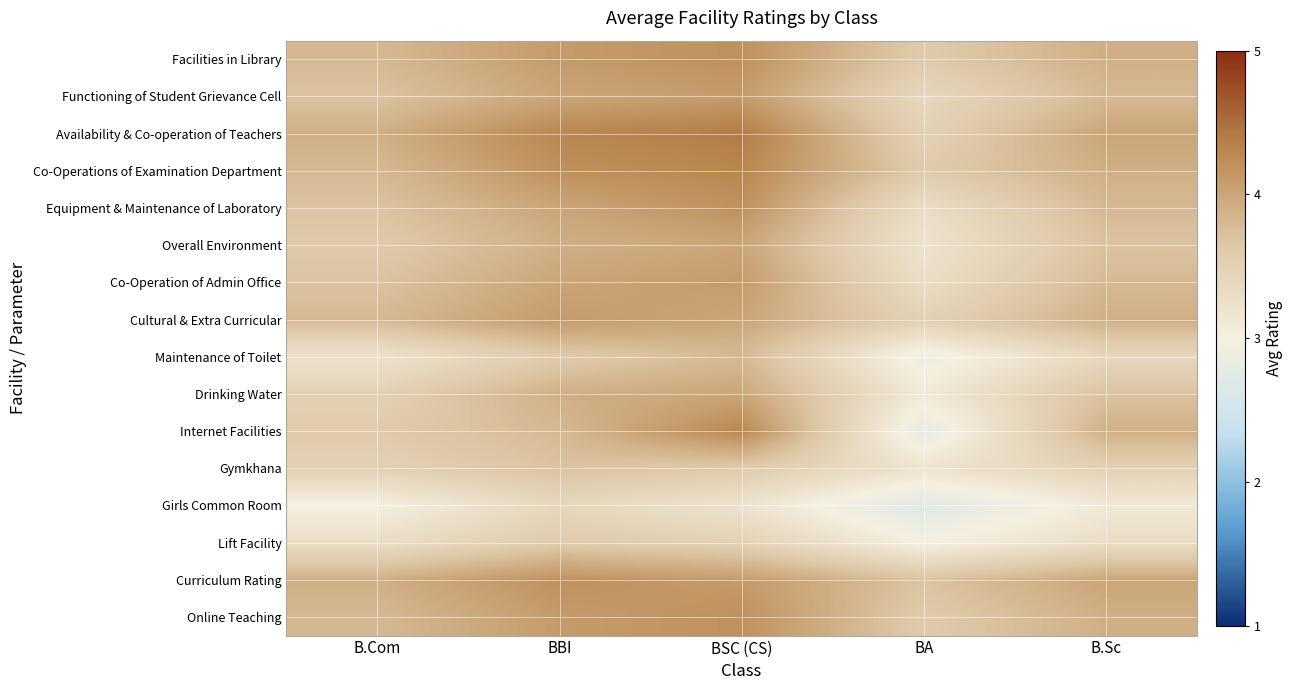

Between BA and BBI, which is larger?

BBI